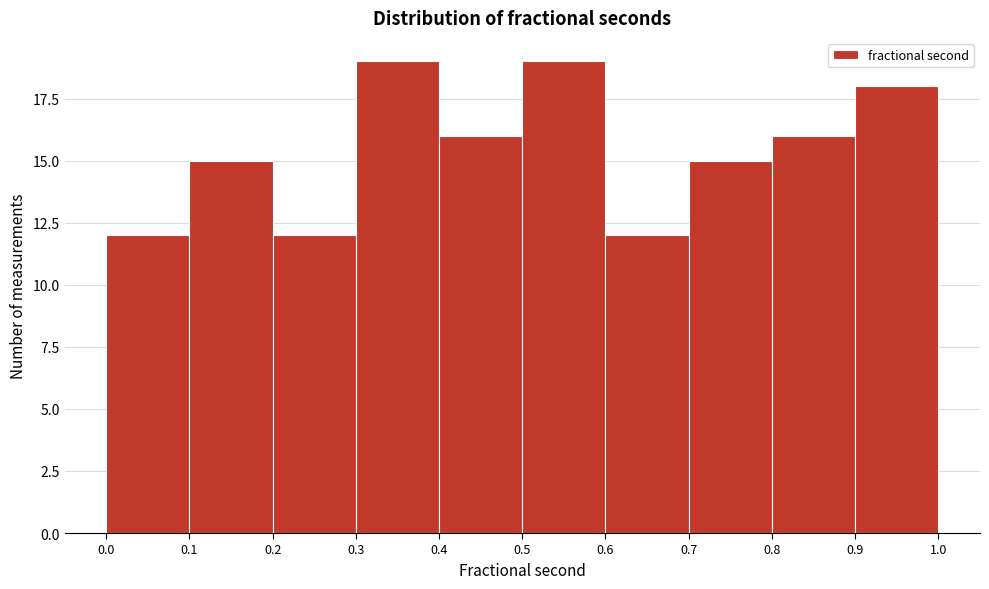

Reading left to right, transcribe this chart: for each bar, give the range it covers on the x-axis and its height. The values are not printed on the chart, so give them approximately, as read against the axis.

0.0 to 0.1: 12
0.1 to 0.2: 15
0.2 to 0.3: 12
0.3 to 0.4: 19
0.4 to 0.5: 16
0.5 to 0.6: 19
0.6 to 0.7: 12
0.7 to 0.8: 15
0.8 to 0.9: 16
0.9 to 1.0: 18